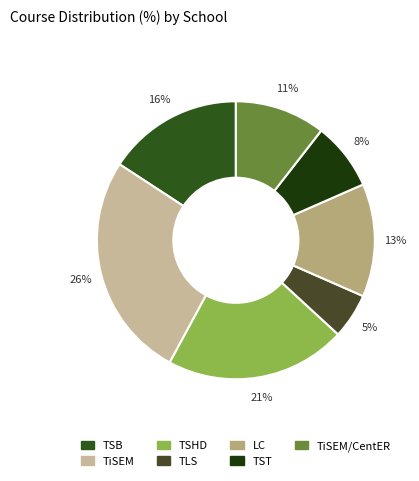

True or false: TiSEM/CentER accounts for 17% of the total.

False